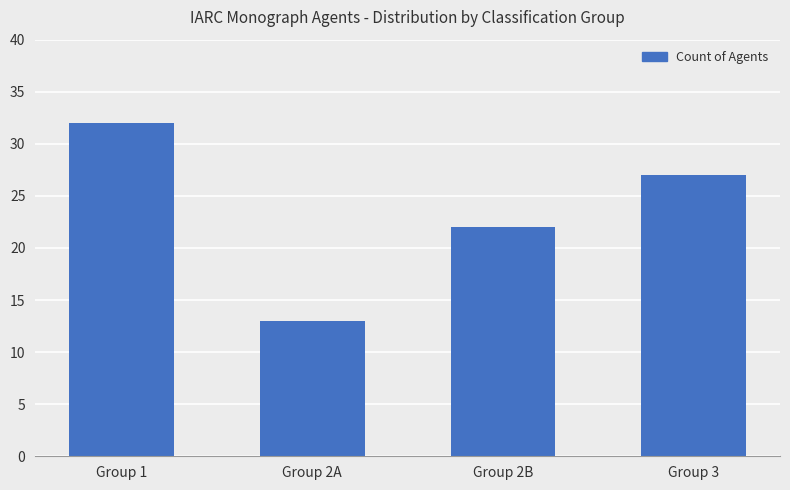

How many bars are there in total?

4